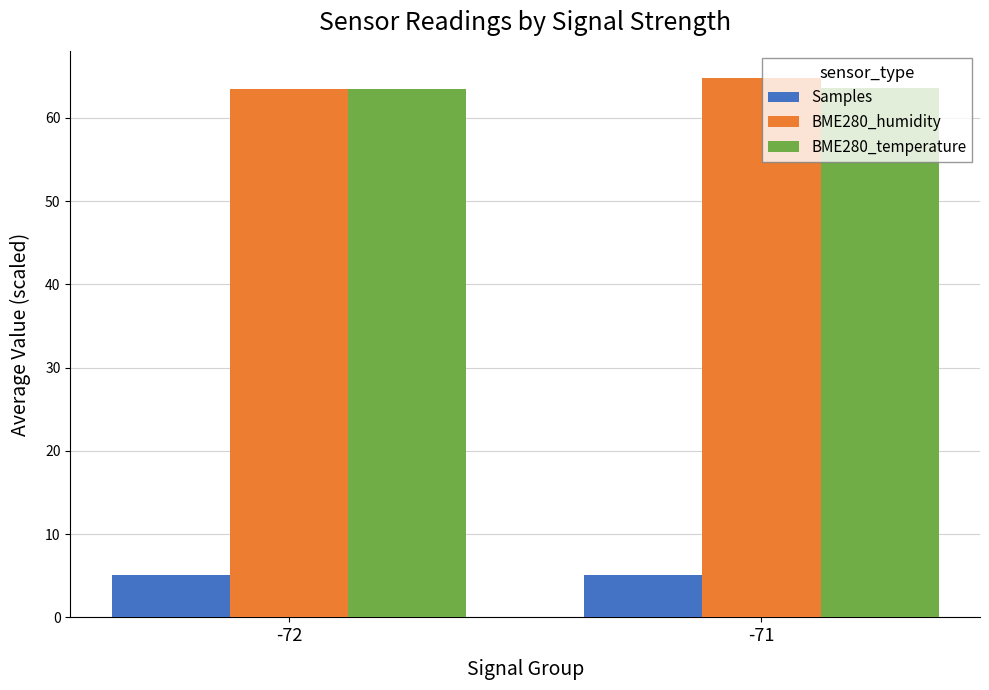

What is the value of the BME280_humidity bar at the 1st from the left?

63.5